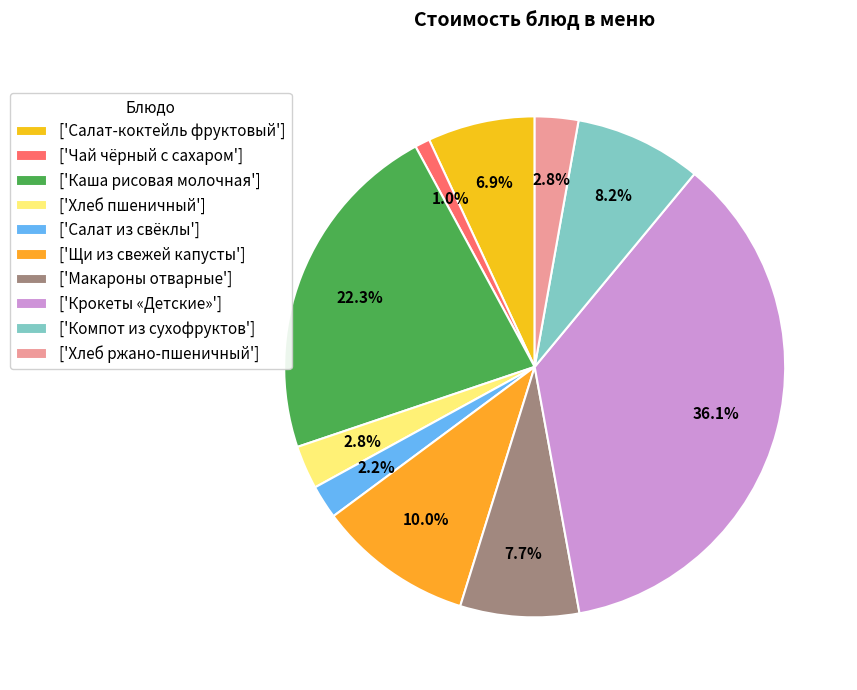

Rank the categories by value from lowest to highest.

Чай чёрный с сахаром, Салат из свёклы, Хлеб пшеничный, Хлеб ржано-пшеничный, Салат-коктейль фруктовый, Макароны отварные, Компот из сухофруктов, Щи из свежей капусты, Каша рисовая молочная, Крокеты «Детские»